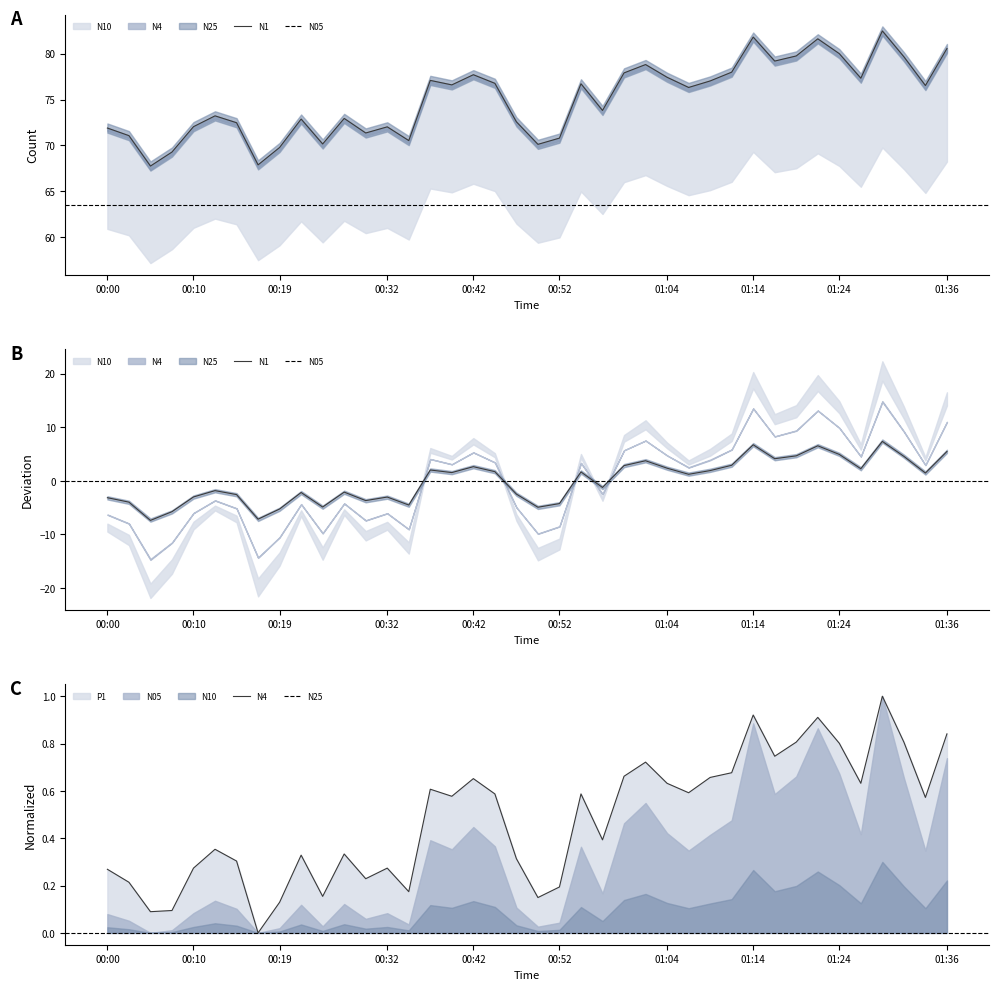

What position from the right is 00:07?

37